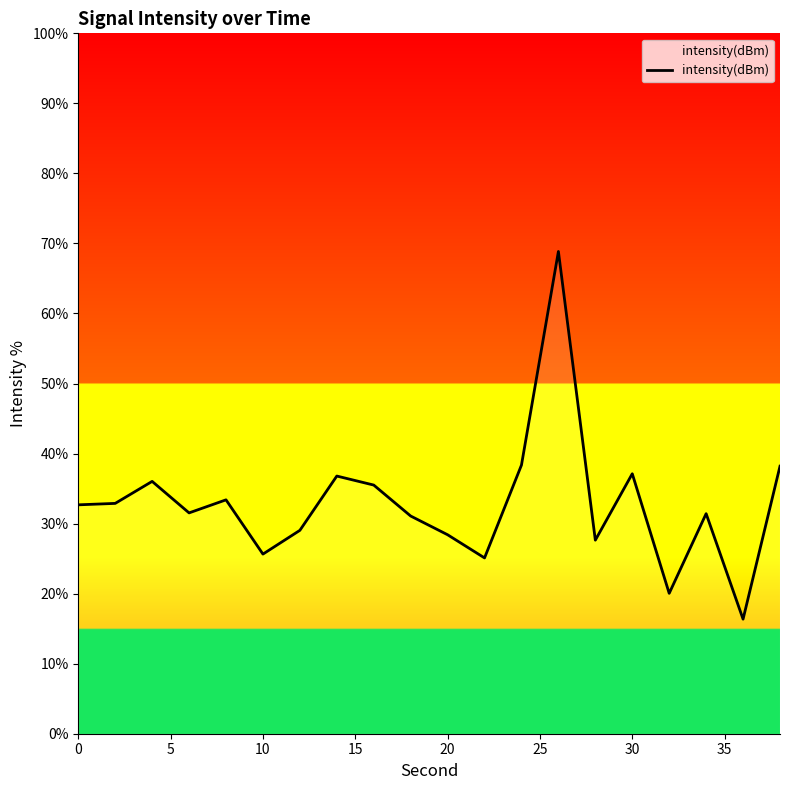

What is the smallest value displayed?

16.4